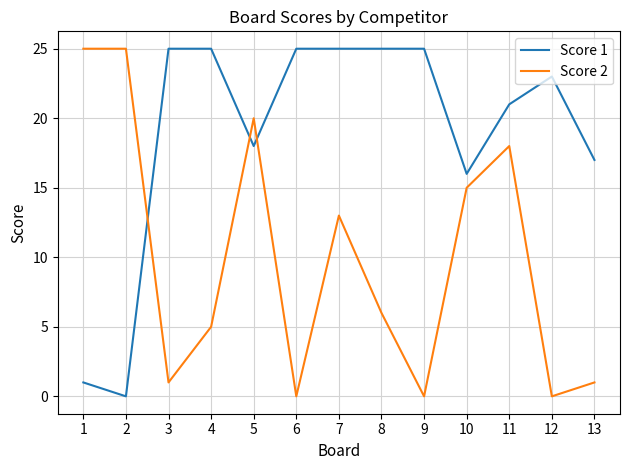

In Score 2, how many points are lower than both neighbors (excluding endpoints)?

4